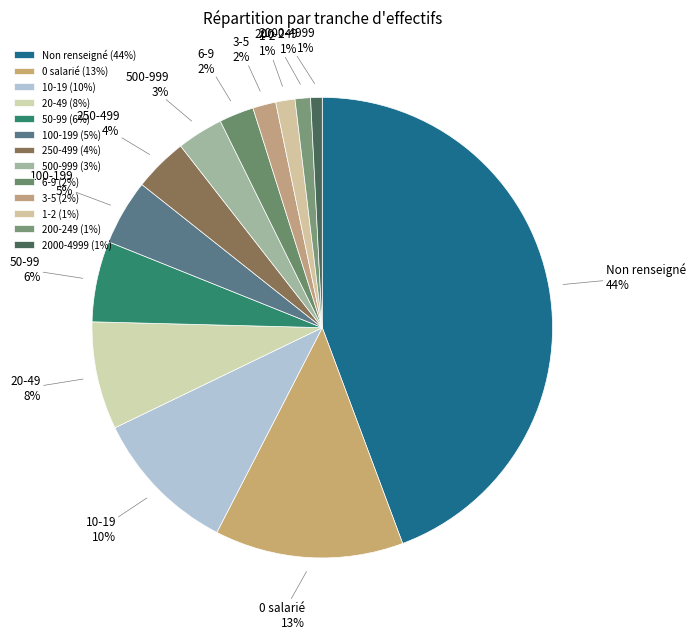

To the nearest percent, what is the difference between the 500-999 and 200-249 slice percentages?

2%